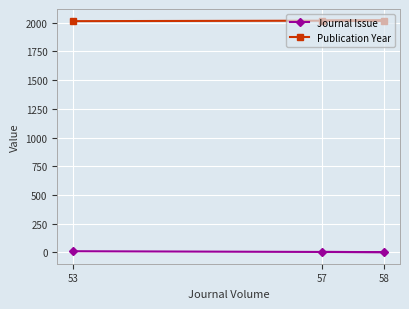

What is the difference between the maximum and second lowest values in the Journal Issue series?

6